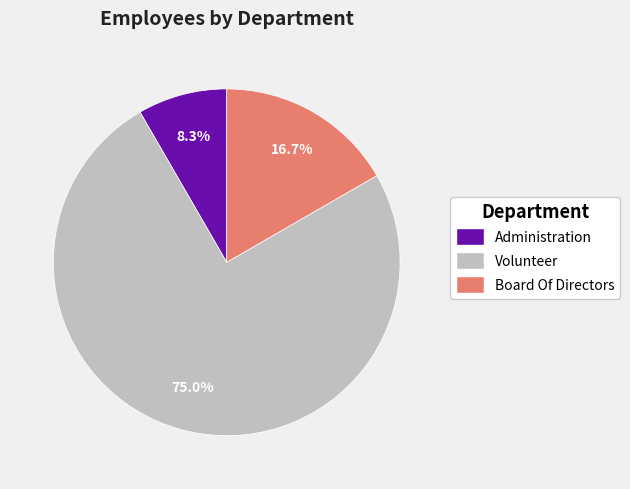

Does Board Of Directors represent more than half of the total?

No